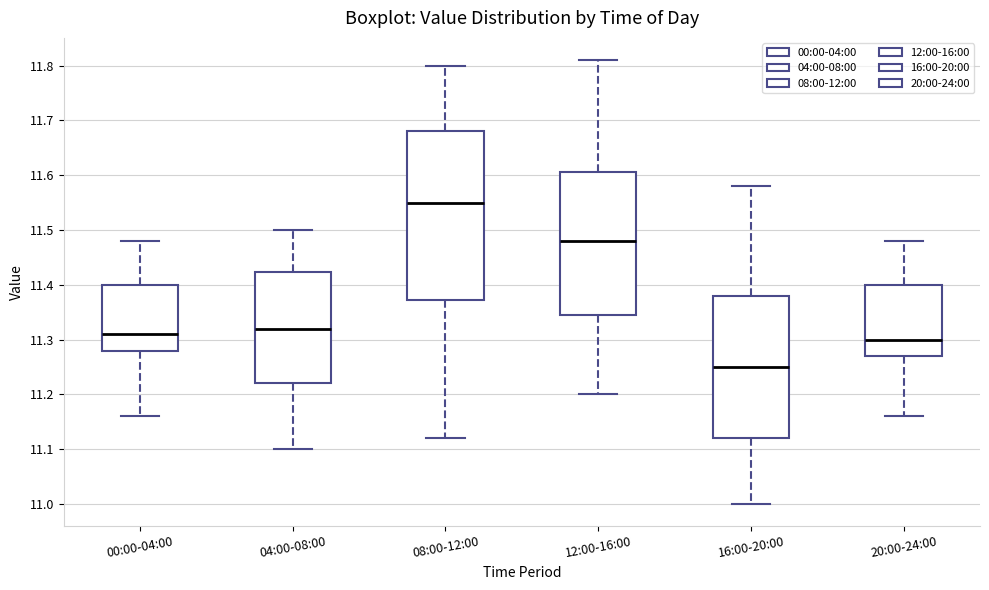

Which box's median line is the highest?

08:00-12:00